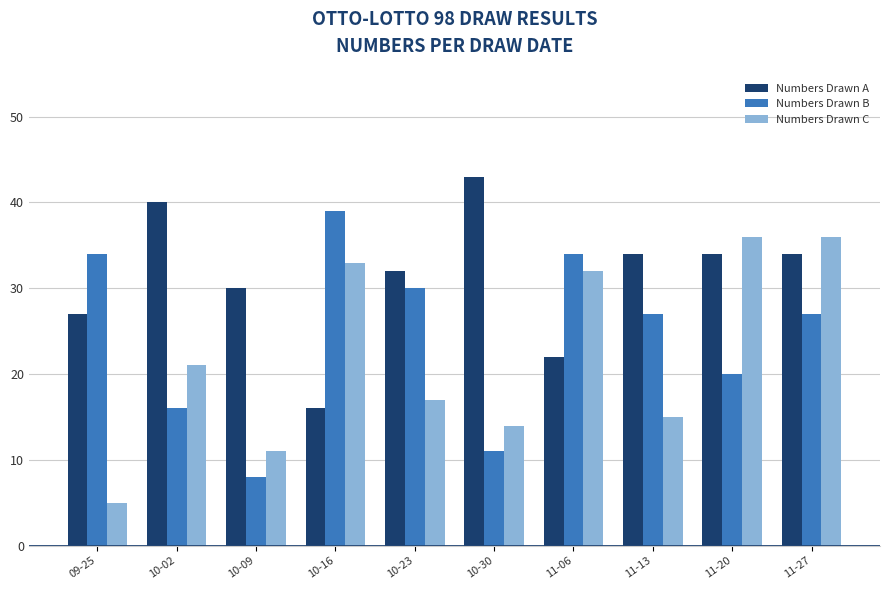

Where is Numbers Drawn A nearest to the value 29?

10-09